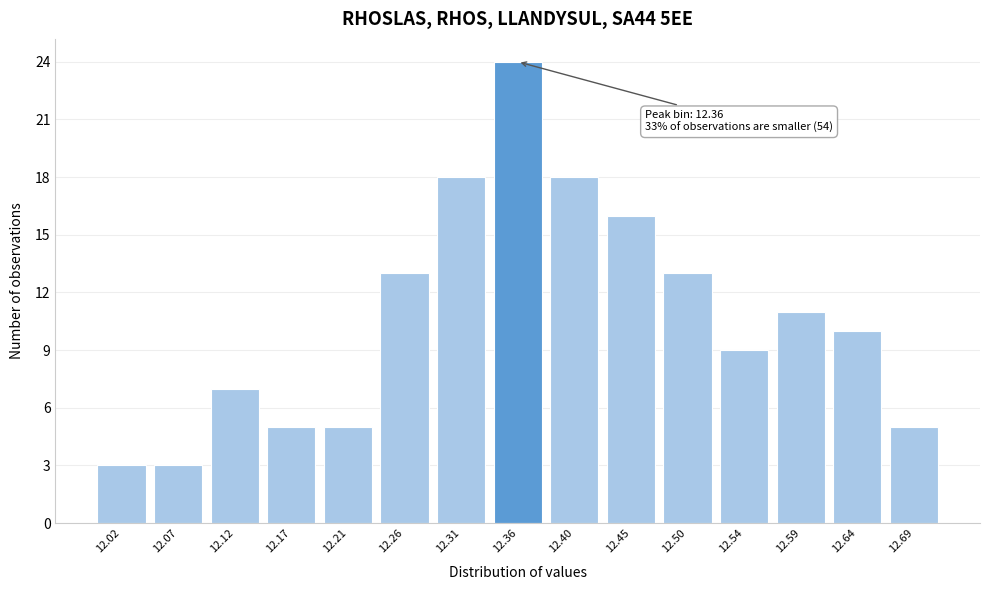

Over which range of the x-axis is the bar tallest?

12.330 to 12.380